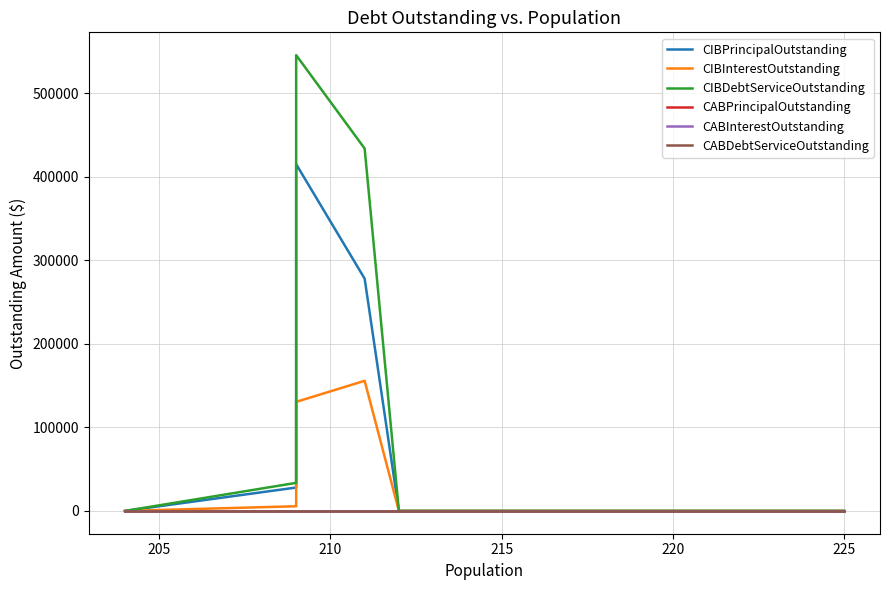

What is the label of the 6th point from the left?

225